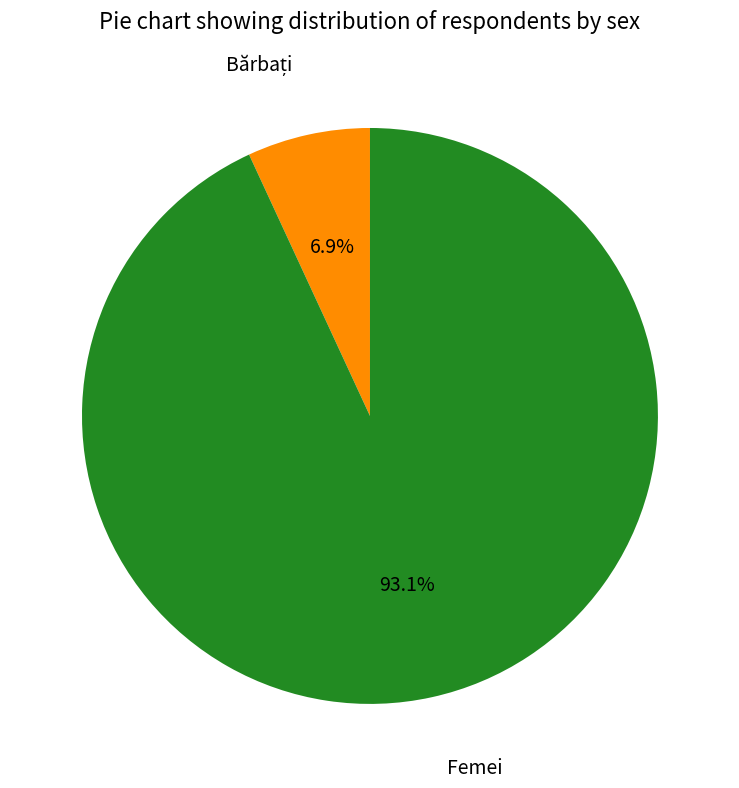

To the nearest percent, what is the average slice percentage?

50%